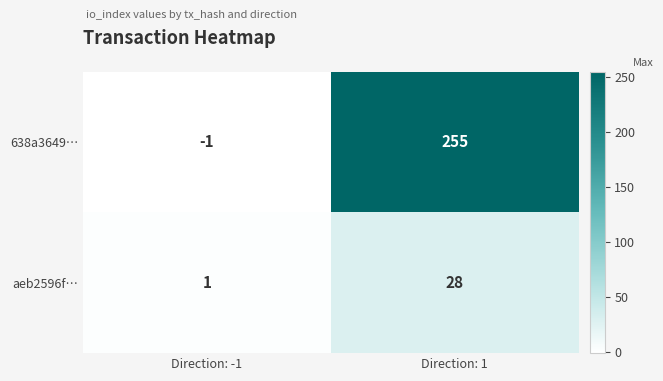

Which label corresponds to the smallest value in the chart?

Direction: -1